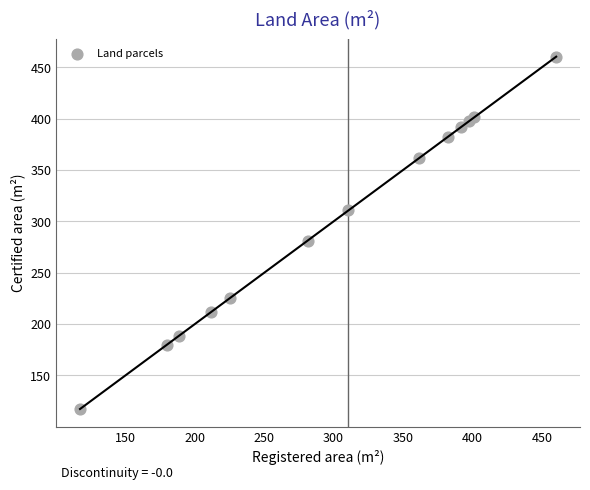

What is the range of X values (max minus min)?

342.9